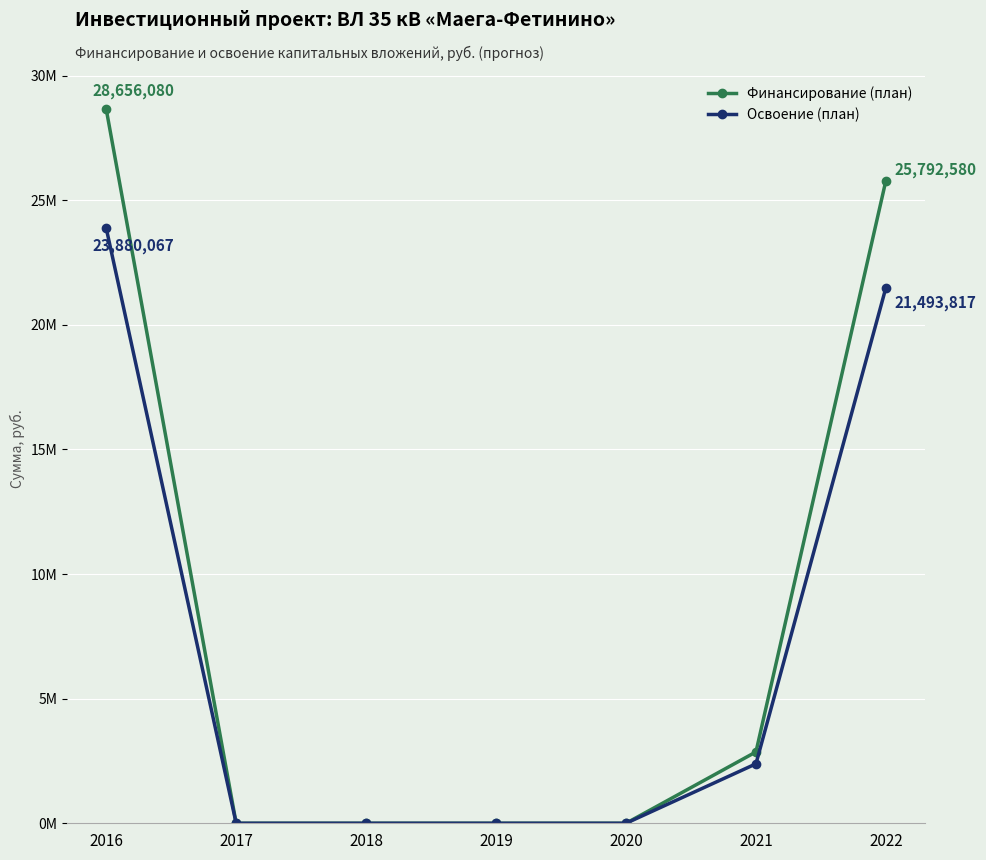

The value of Освоение (план) at 2021 is 1340794. True or false?

False